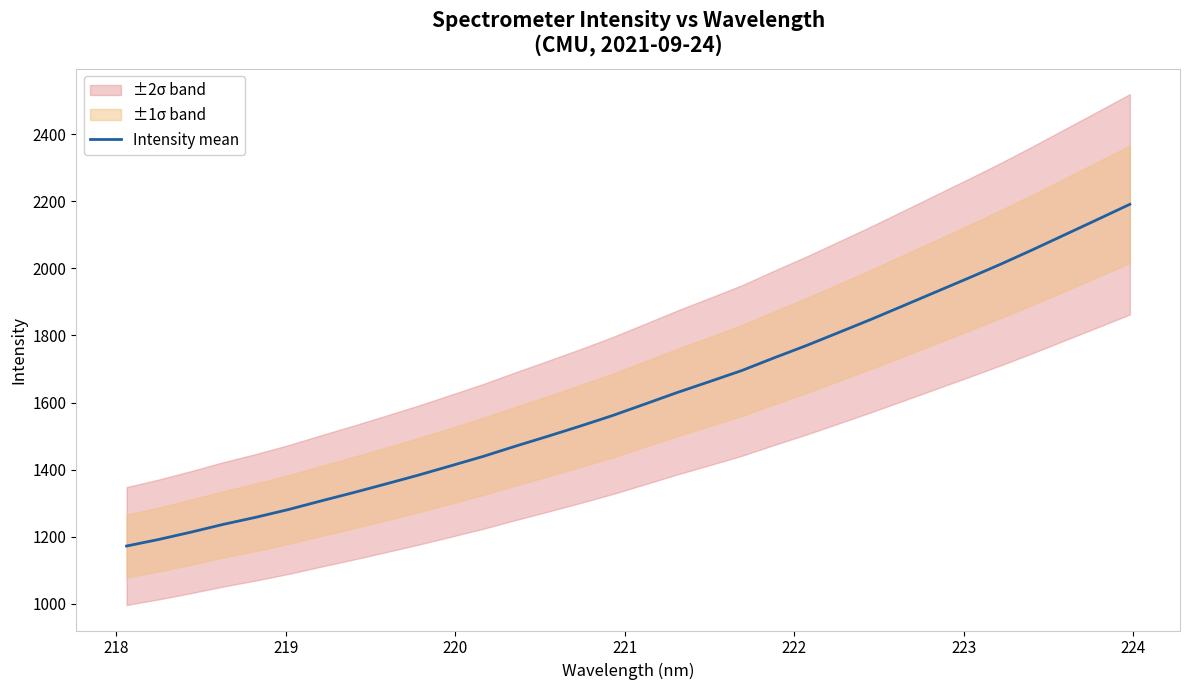

What is the lowest value of the Intensity mean series?

1172.0